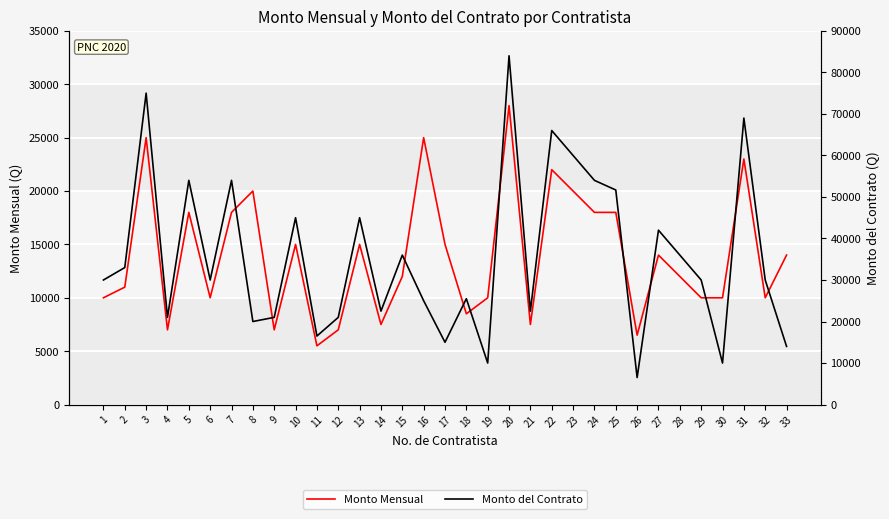

What is the difference between the second highest and minimum values in the Monto del Contrato series?

68500